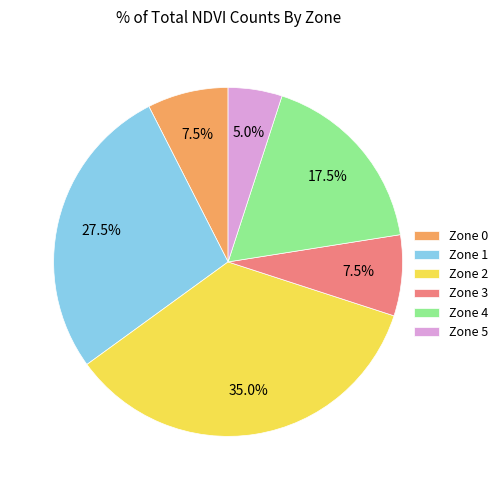

Do Zone 0 and Zone 2 together represent more than half of the pie?

No